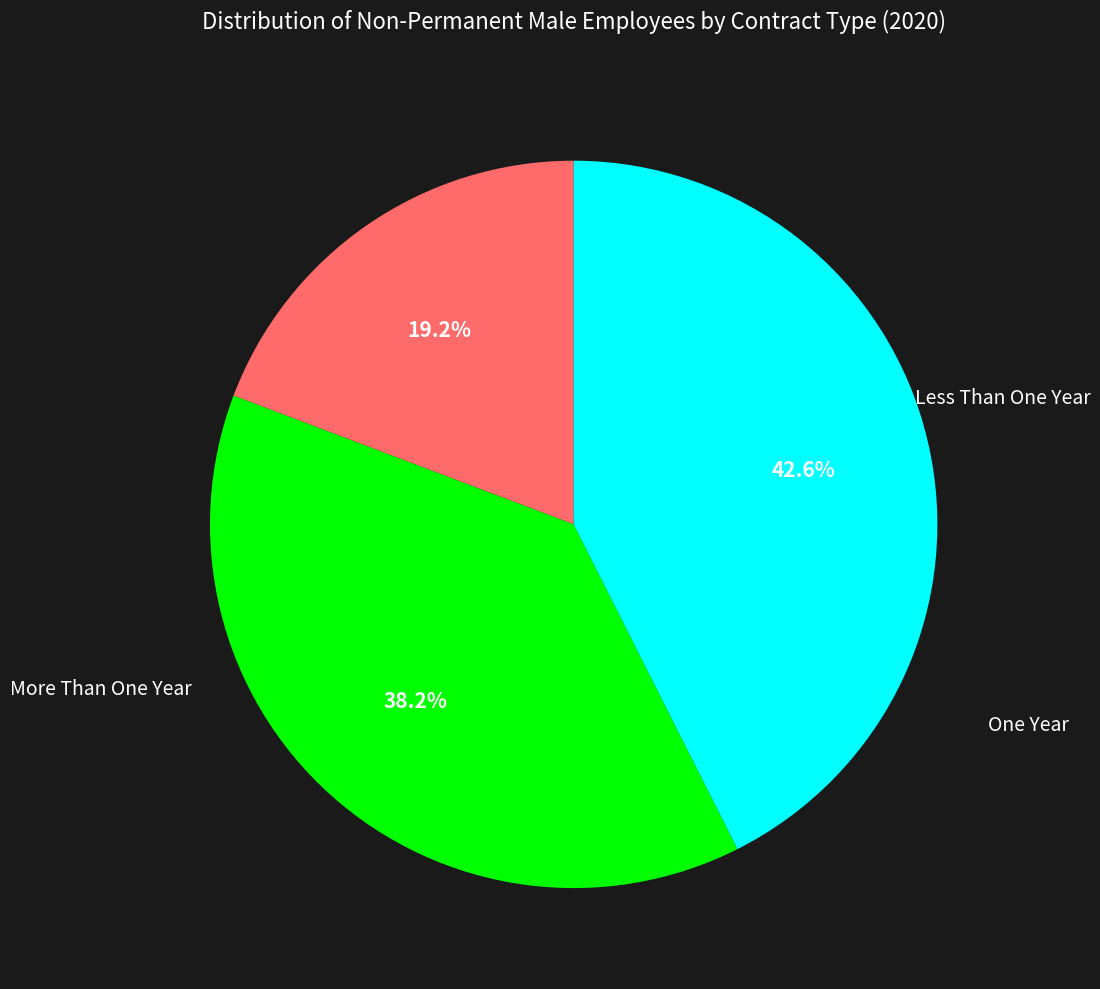

Does any single category account for the majority?

No